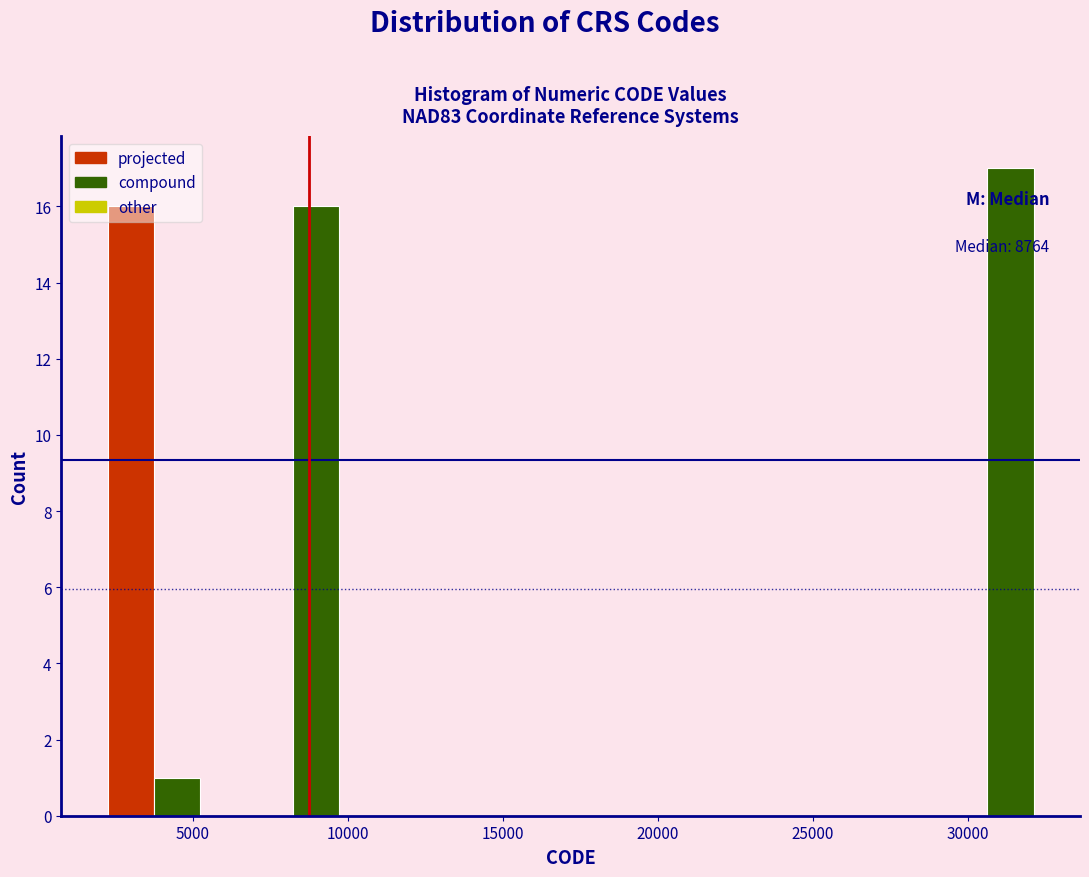

Read against the x-axis, roughly where is the centre of the tallest bar?

31500